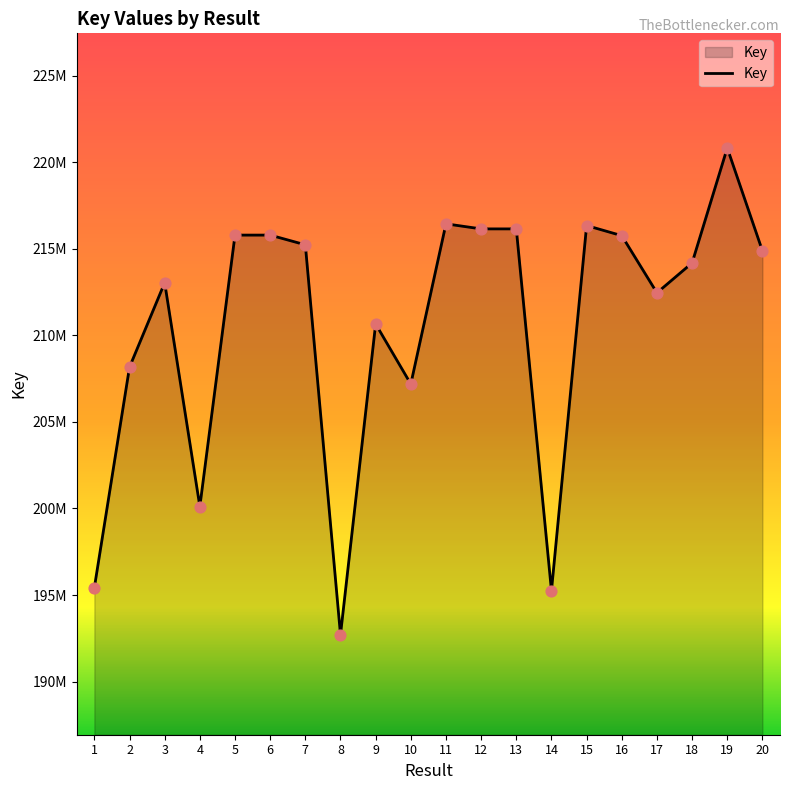

Between 3 and 11, which is larger?

11